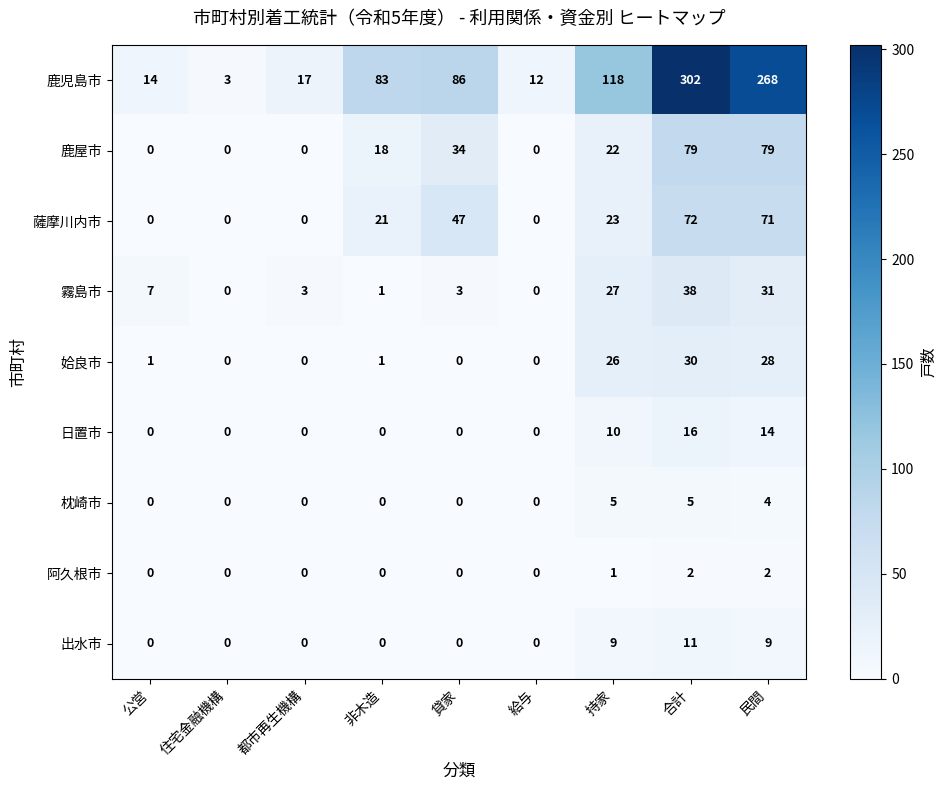

At how many categories does at least one series exceed 42?

5